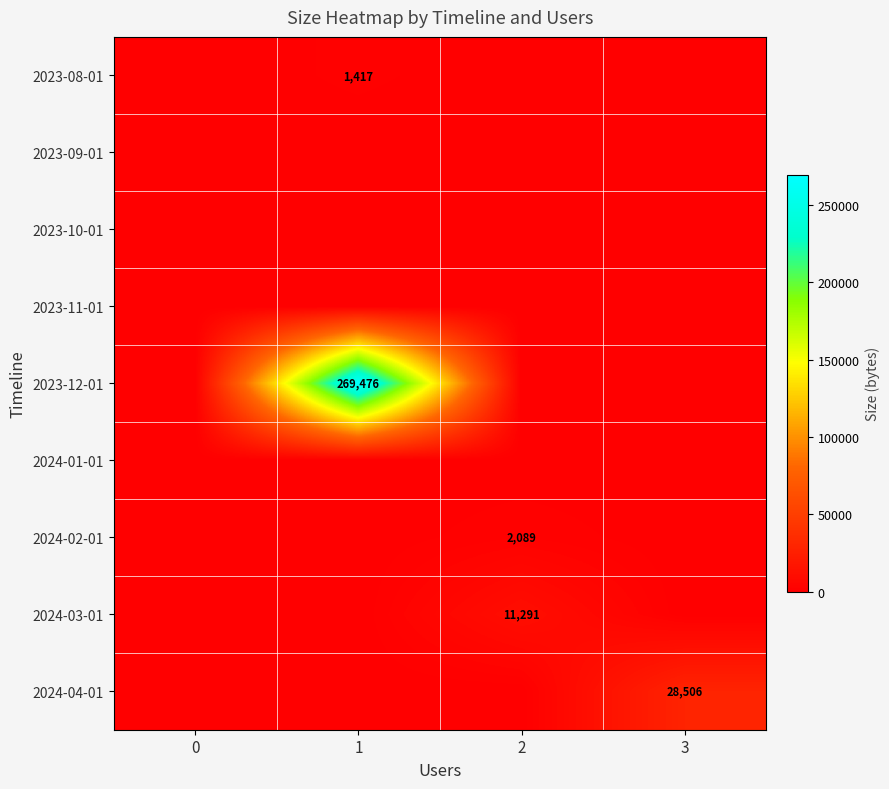

True or false: 2024-04-01 has a value of 11524 at 3.

False